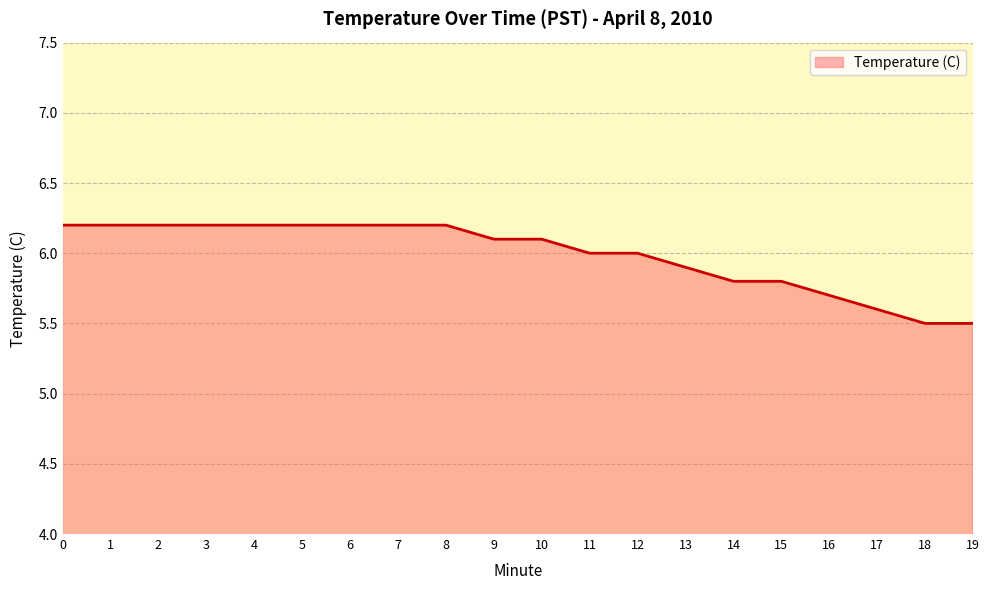

What is the minimum value shown in the chart?

5.5